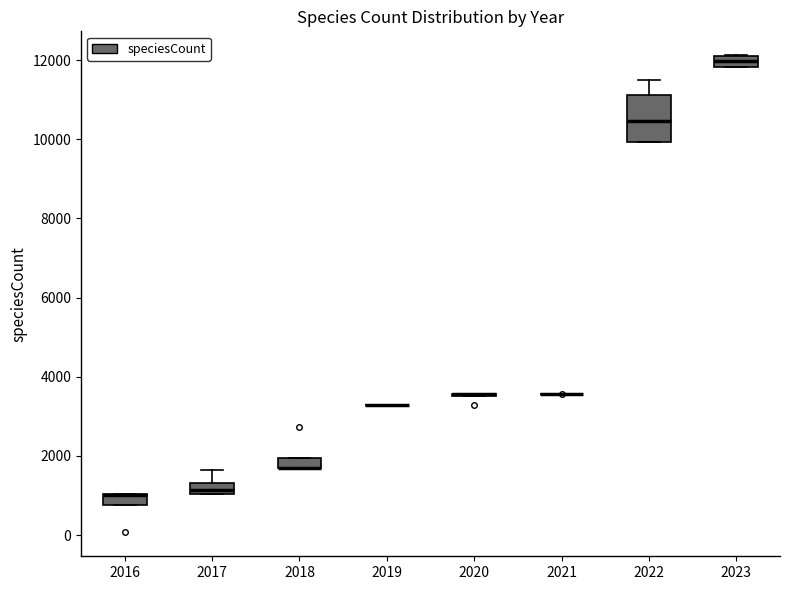

Comparing the boxes themselves (not the whiskers), which one is the tallest?

2022